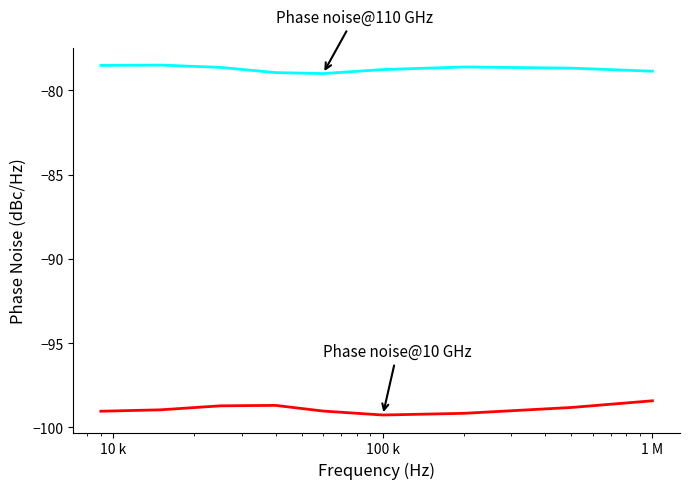

What is the smallest value displayed?

-99.3